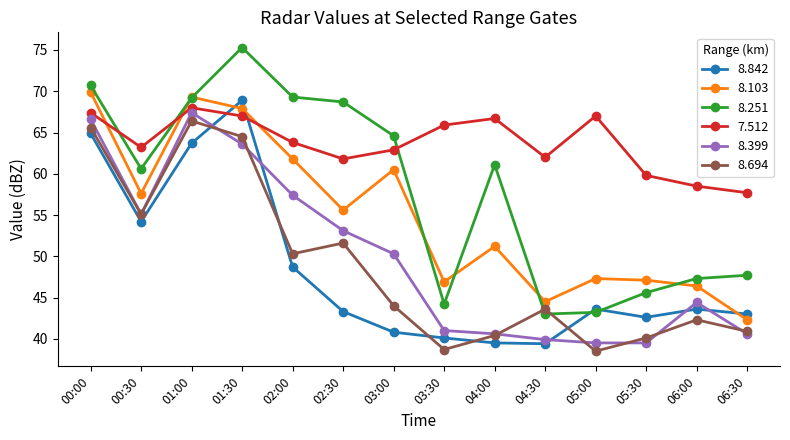

Rank the series by their maximum value, from highest to lowest.

8.251, 8.103, 8.842, 7.512, 8.399, 8.694